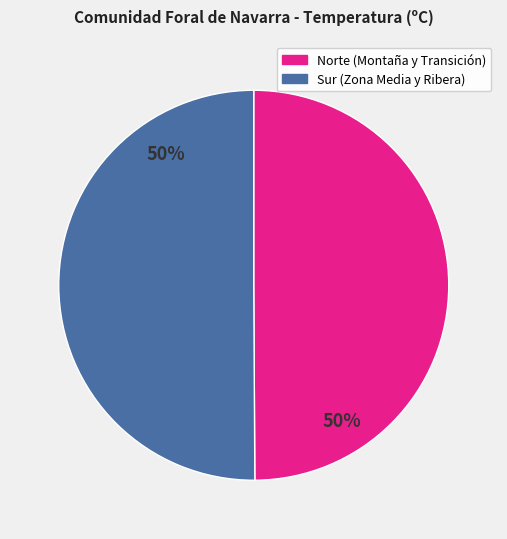

The Sur (Zona Media y Ribera) slice represents 39% of the pie. True or false?

False